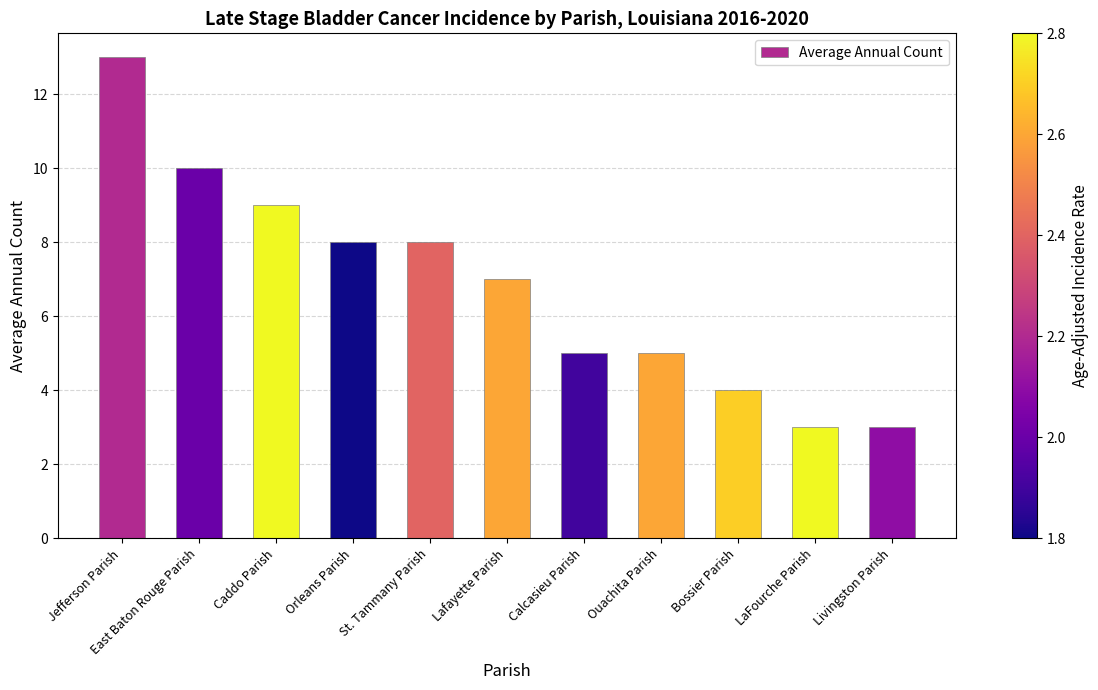

Reading left to right, extract all data points from this chart.

Jefferson Parish=13	East Baton Rouge Parish=10	Caddo Parish=9	Orleans Parish=8	St. Tammany Parish=8	Lafayette Parish=7	Calcasieu Parish=5	Ouachita Parish=5	Bossier Parish=4	LaFourche Parish=3	Livingston Parish=3